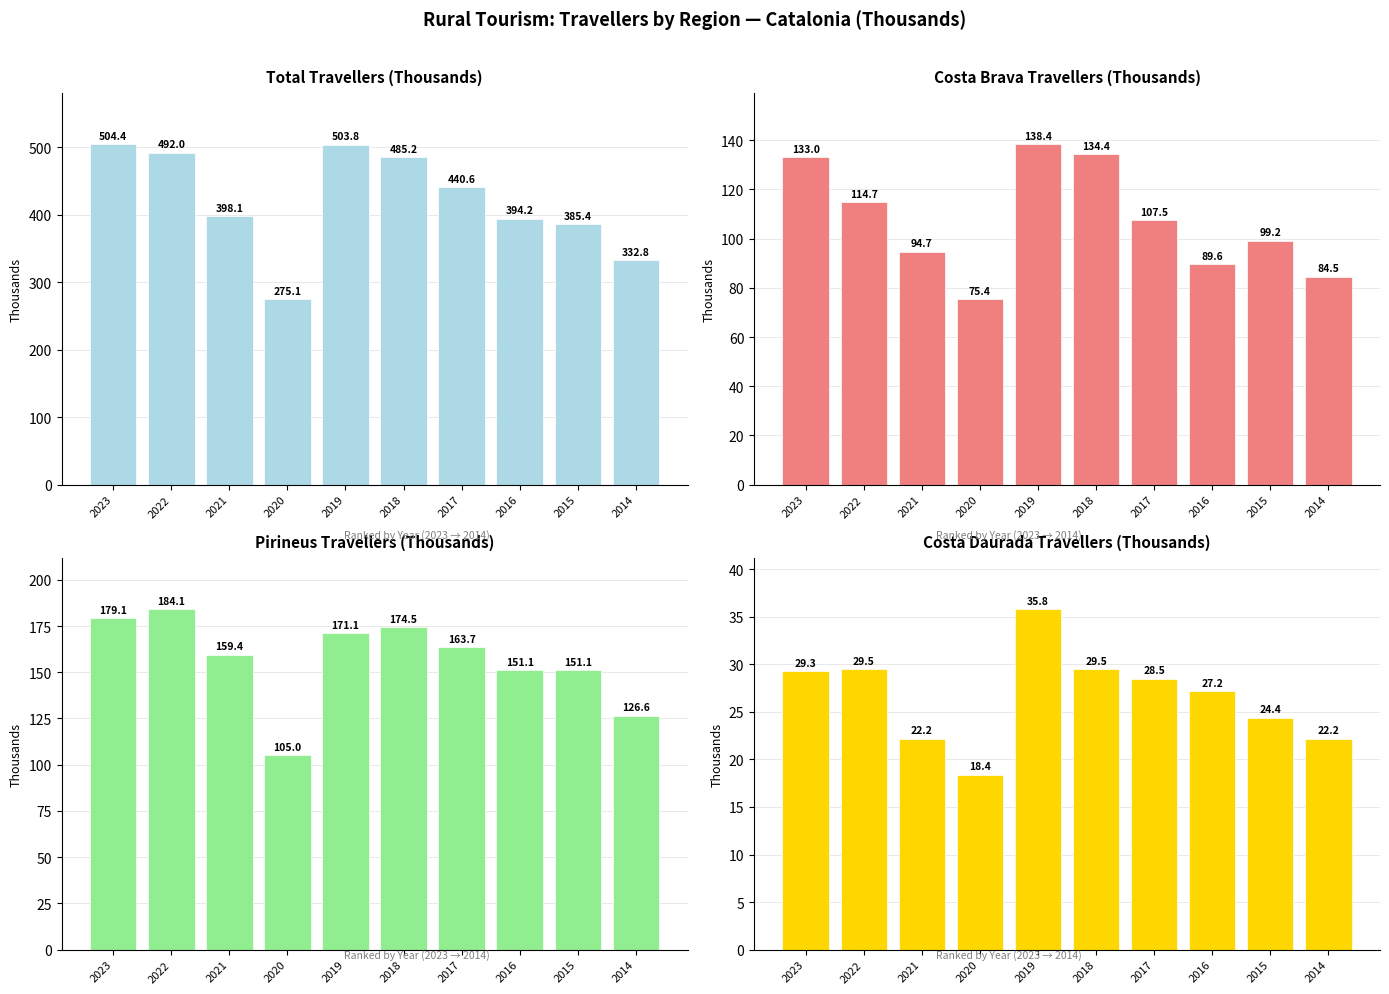

How many groups of bars are there?

10